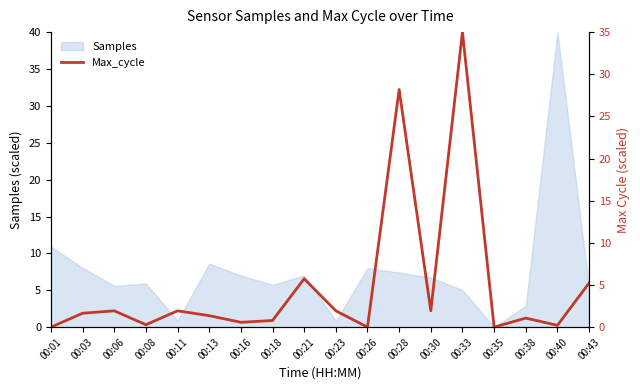

True or false: Samples has a value of 0.0 at 00:35.

True